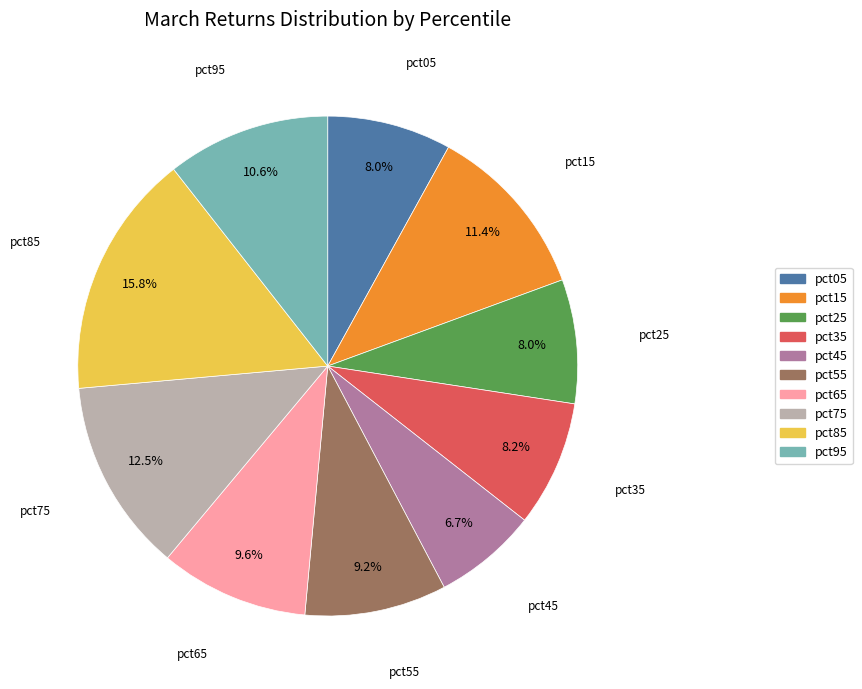

What portion of the pie excludes pct95?

89.4%